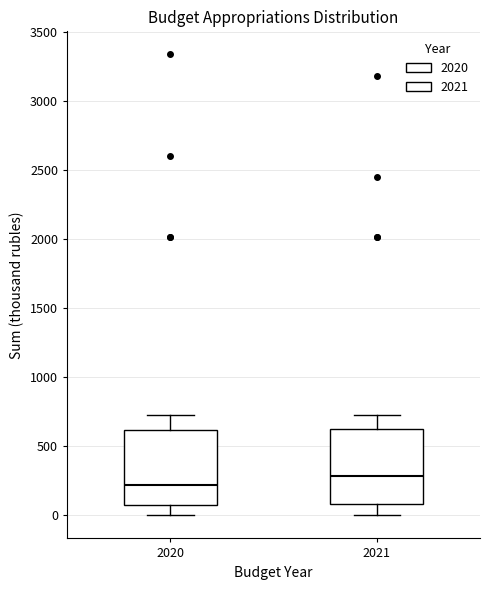

Reading left to right, transcribe this box plot: for each box, give where its median line is, the range the box spans, and where its two whiskers end, as read against the y-axis. The values are not printed on the chart, so give them approximately, as read against the axis.

2020: median 200, box 50 to 600, whiskers 0 to 750
2021: median 300, box 100 to 600, whiskers 0 to 750